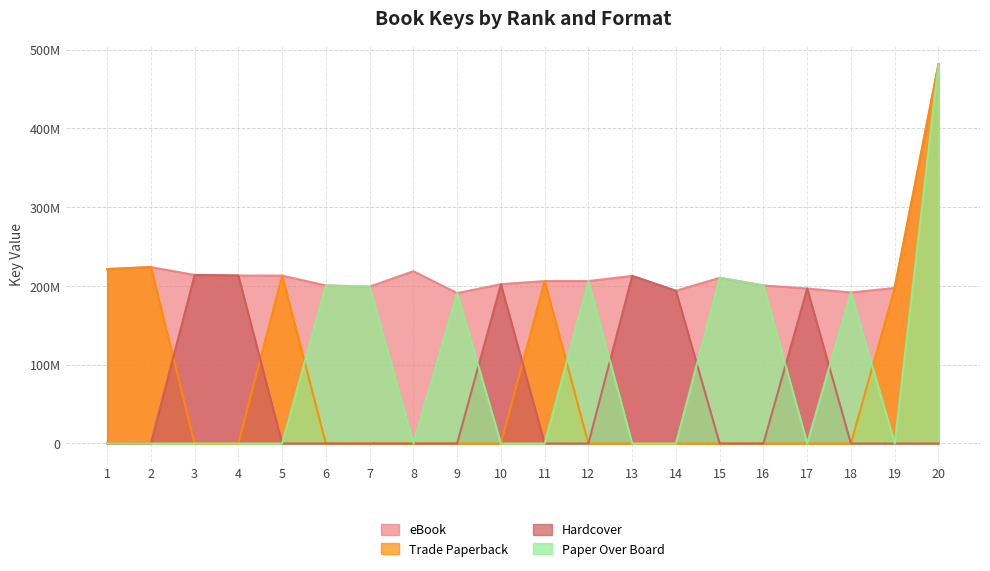

Which series has the largest range (max minus min)?

Trade Paperback